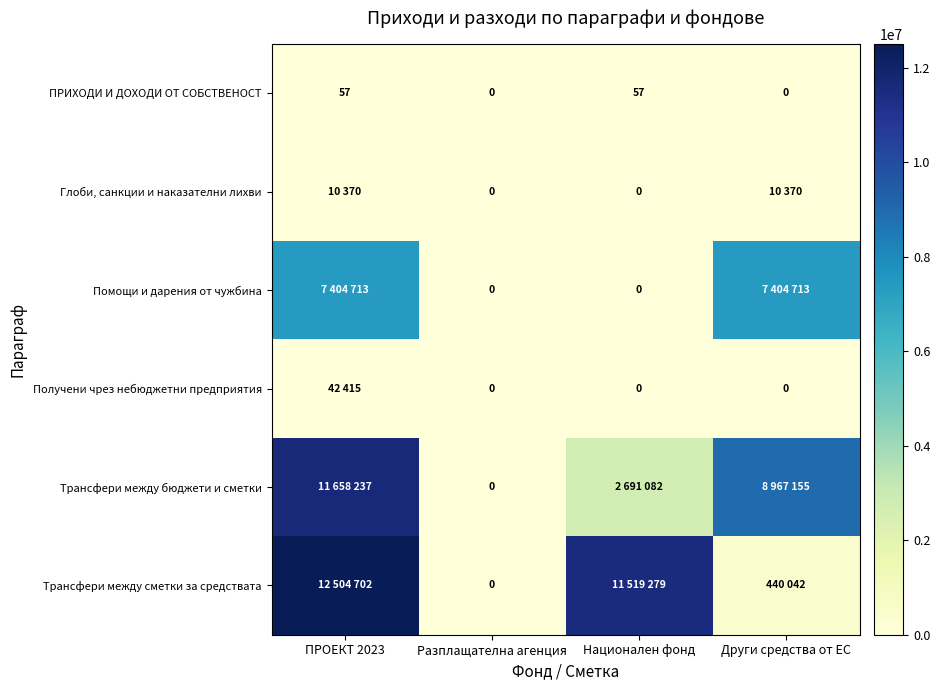

True or false: ПРИХОДИ И ДОХОДИ ОТ СОБСТВЕНОСТ has a value of -28 at Други средства от ЕС.

False